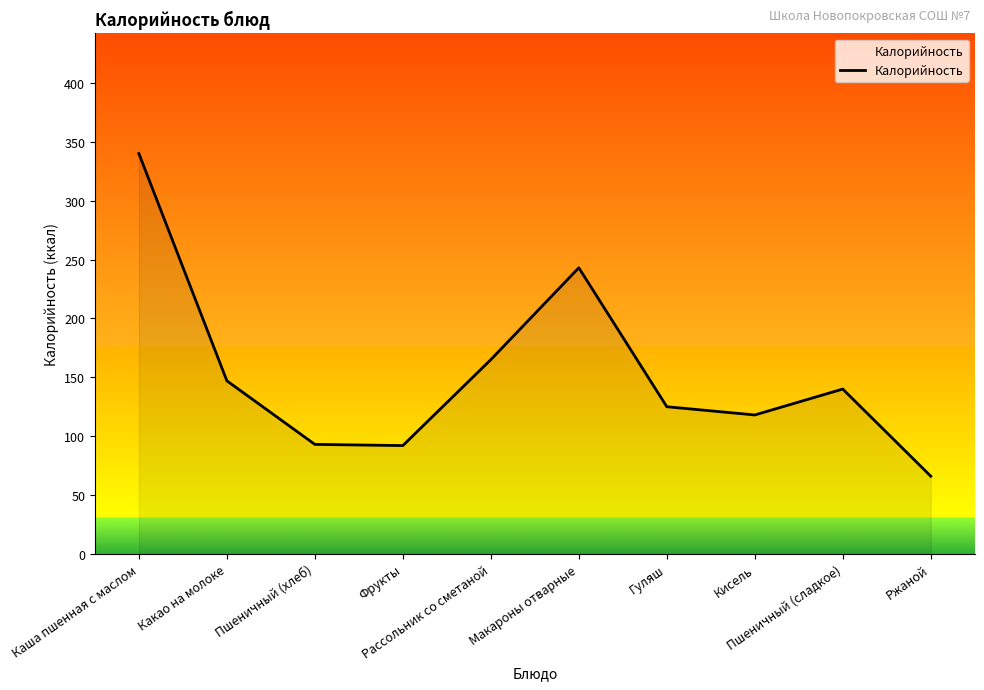

Read the value at Рассольник со сметаной, to the nearest 50.

150